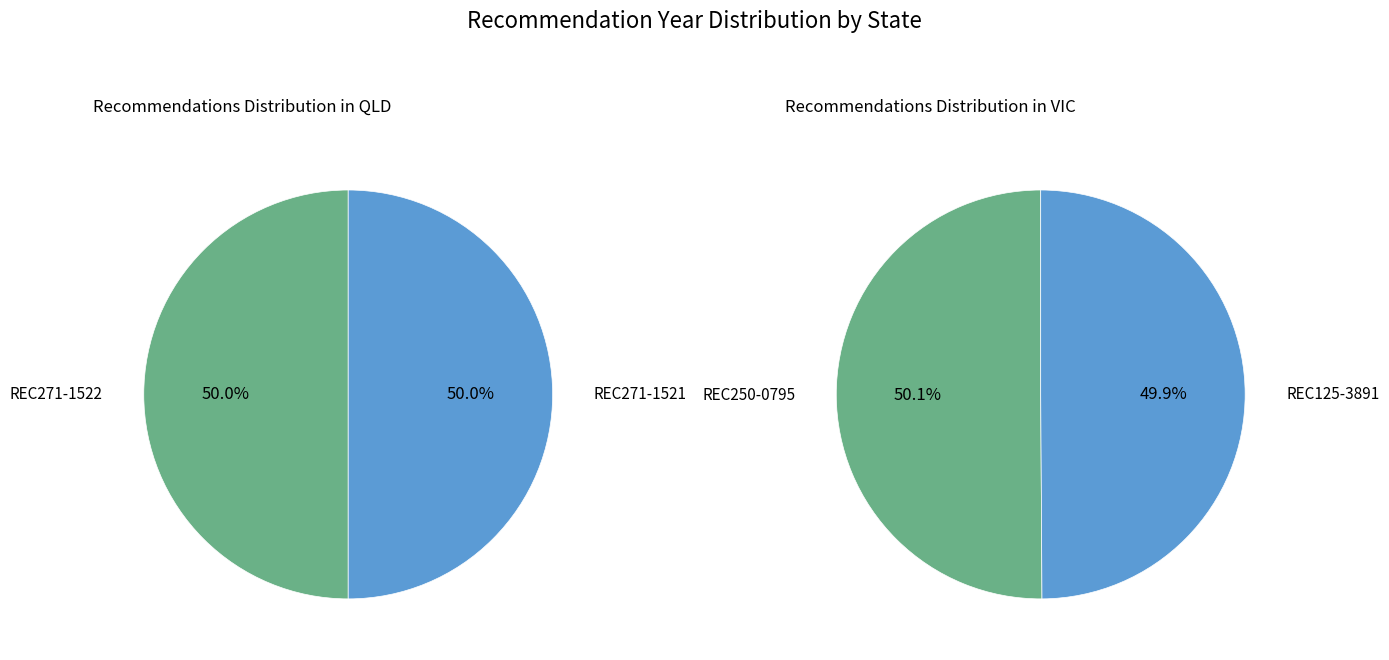

Which series changed the most between 0 and 1?

VIC